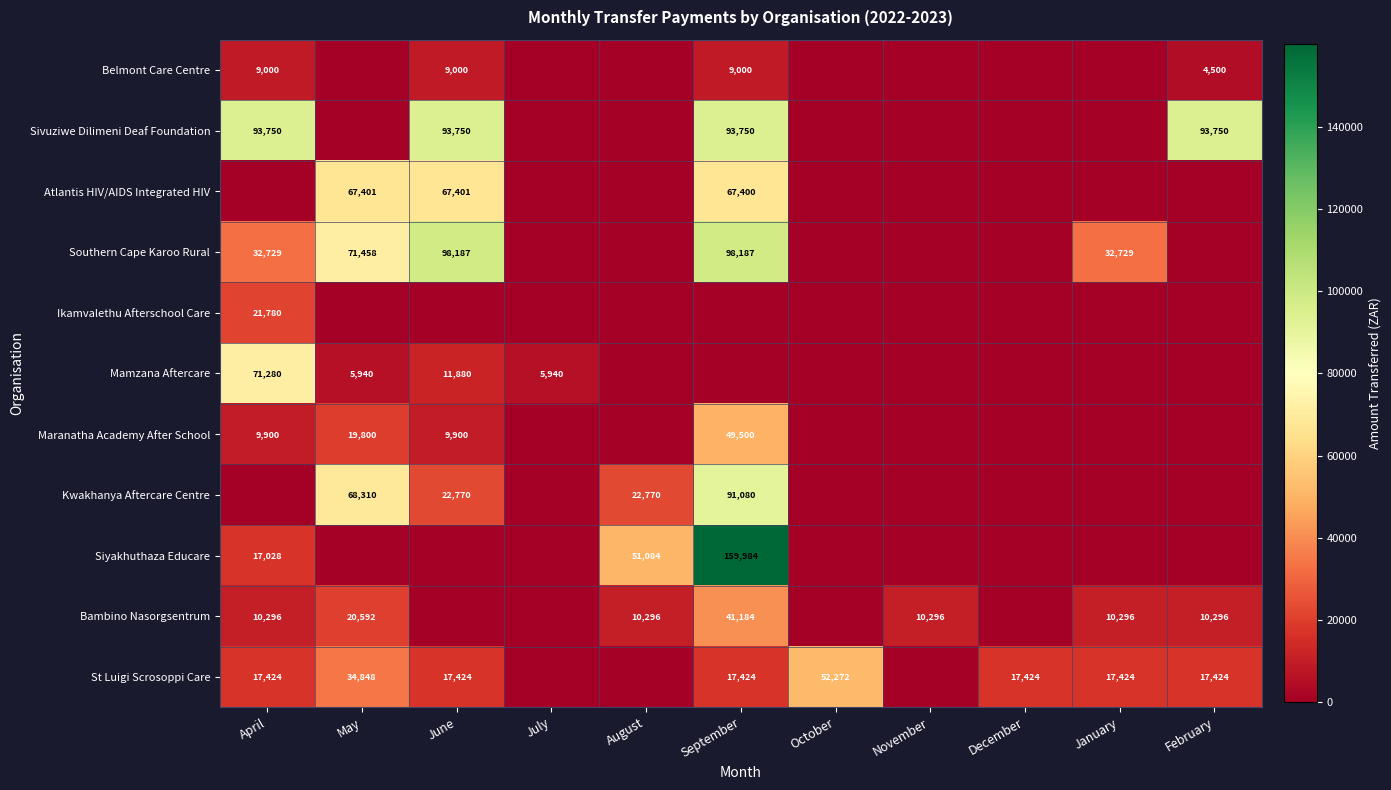

True or false: Bambino Nasorgsentrum has a value of 10296 at February.

True